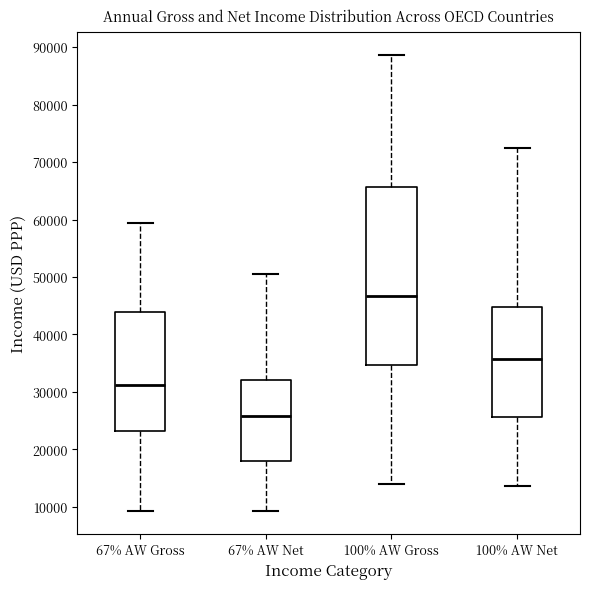

Where does the upper whisker of the box for 67% AW Net end on the y-axis? The values are not printed on the chart, so give them approximately, as read against the axis.

50000